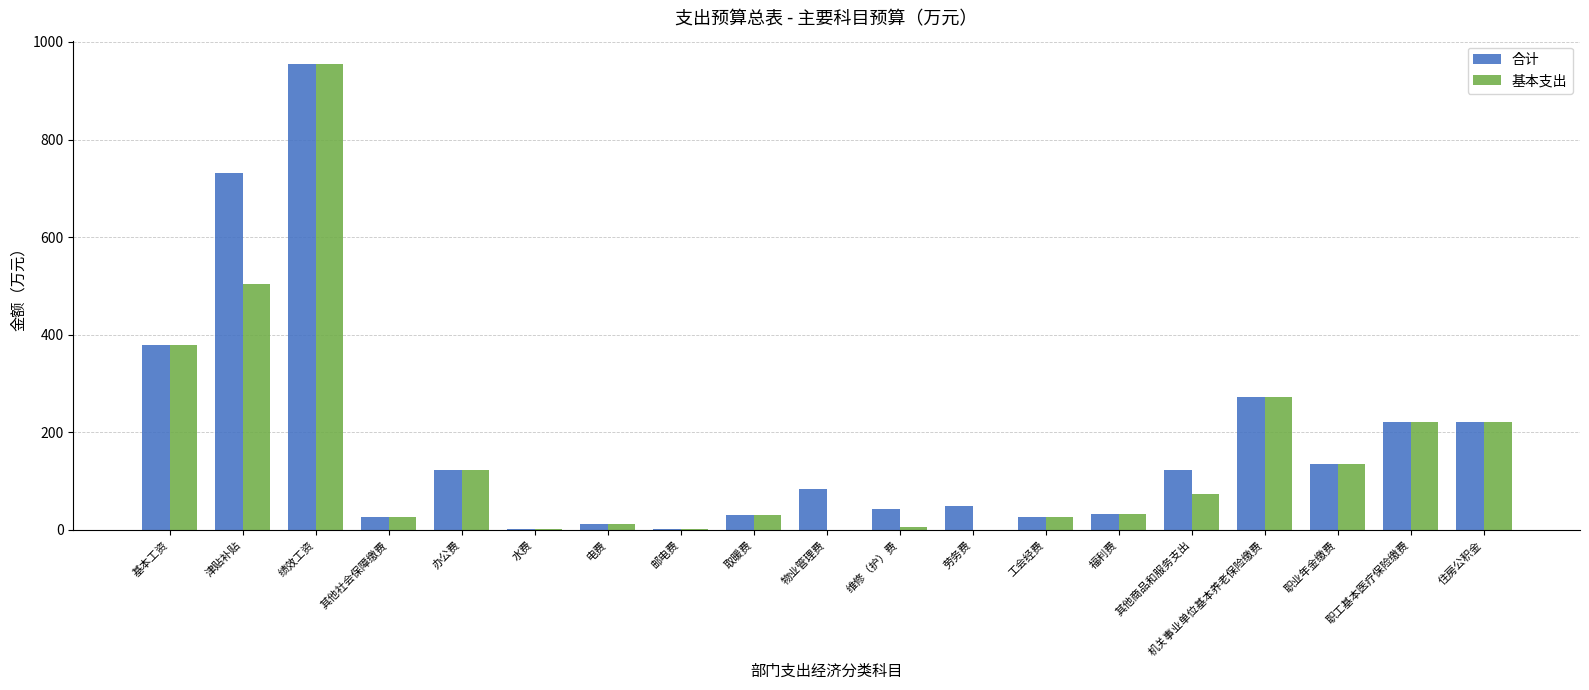

Where does the 基本支出 series first go above 31?

基本工资